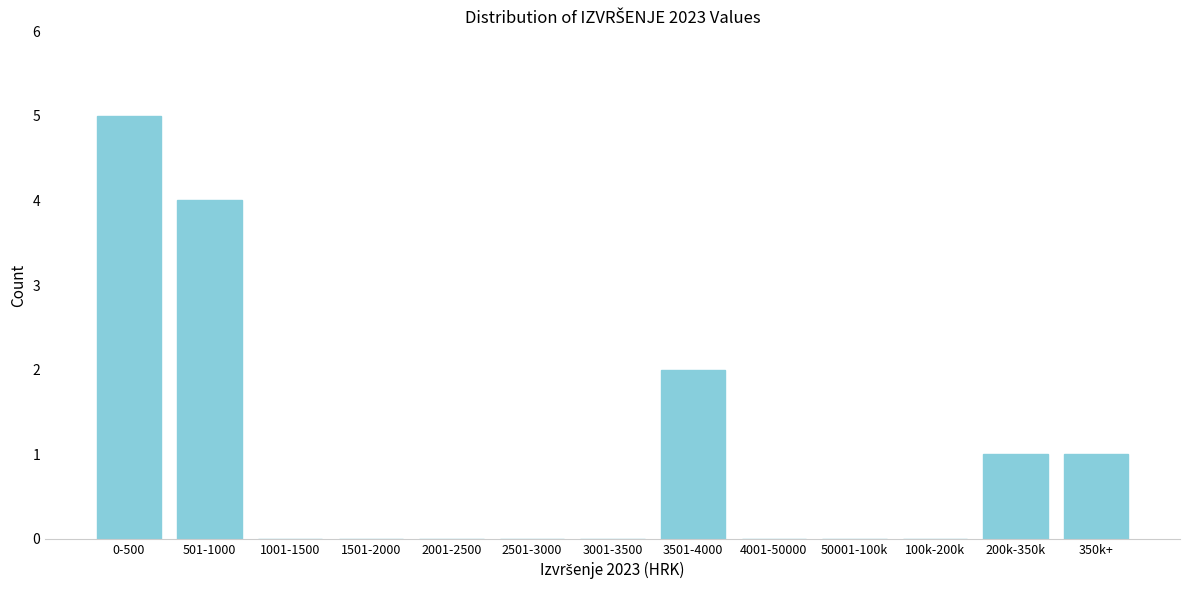

Reading right to left, list all the values displayed in this chart.

350k+=1	200k-350k=1	100k-200k=0	50001-100k=0	4001-50000=0	3501-4000=2	3001-3500=0	2501-3000=0	2001-2500=0	1501-2000=0	1001-1500=0	501-1000=4	0-500=5